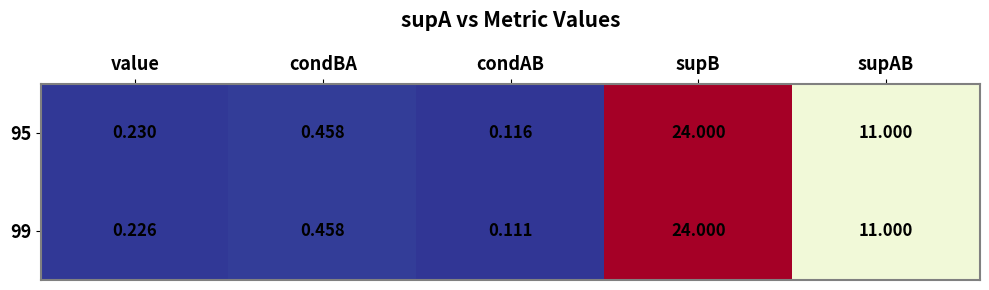

Count the number of data series in this chart.

2